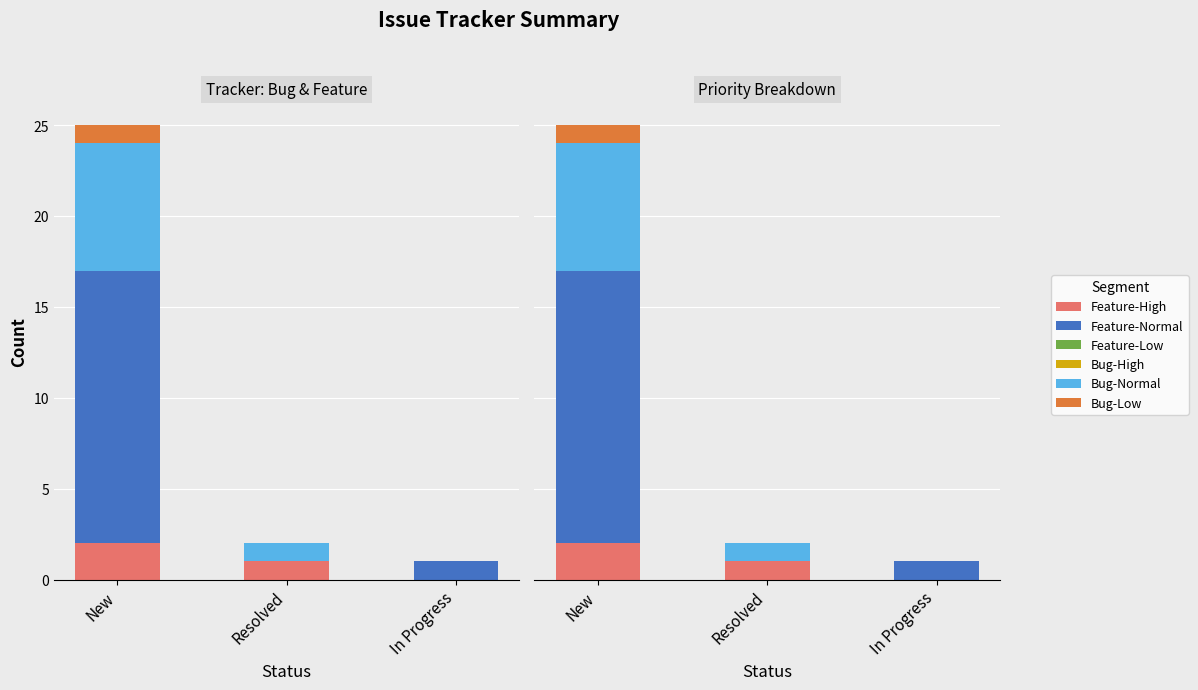

What are all the series names shown in the legend?

Feature-High, Feature-Normal, Feature-Low, Bug-High, Bug-Normal, Bug-Low